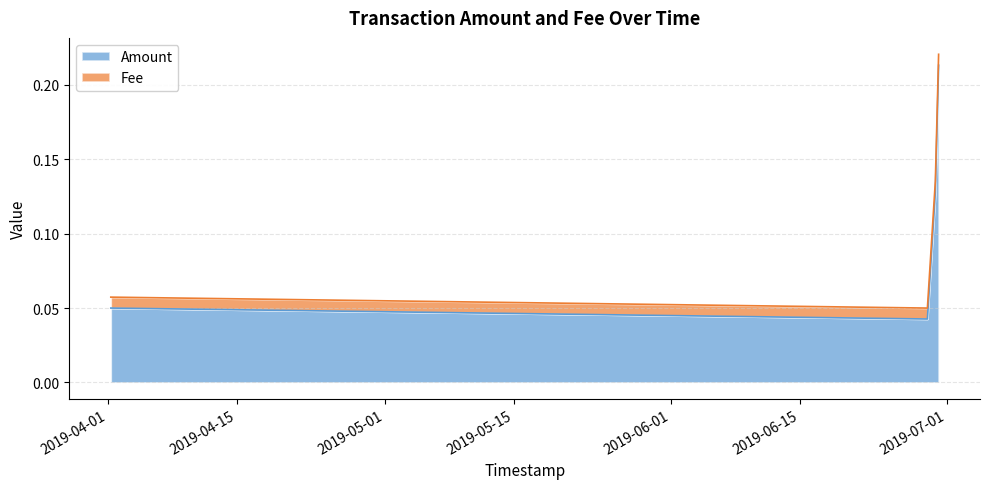

What is the label of the 1st point from the right?

2019-06-30 01:39:03